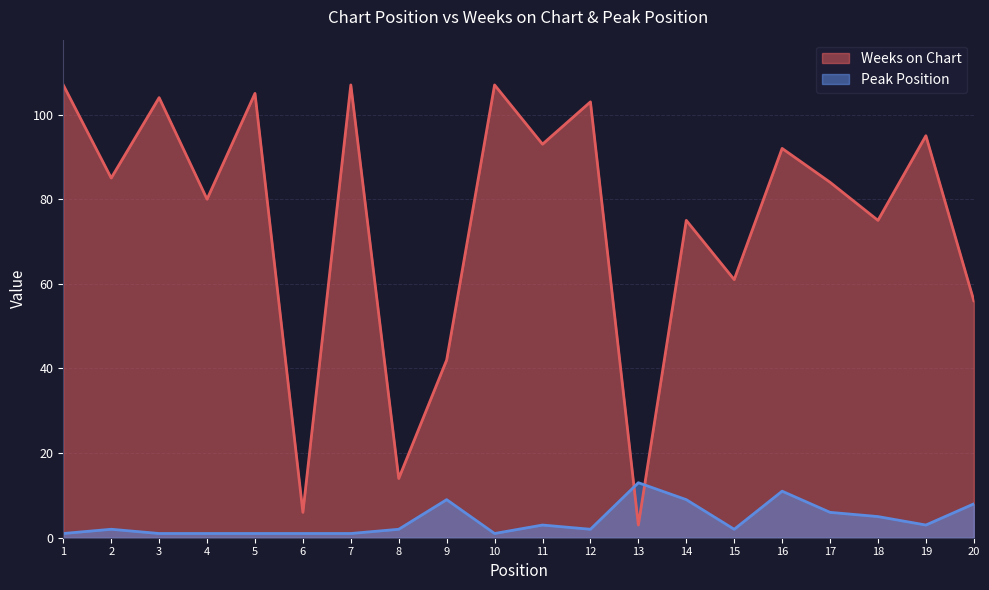

How many interior local peaks does the Weeks on Chart series have?

8